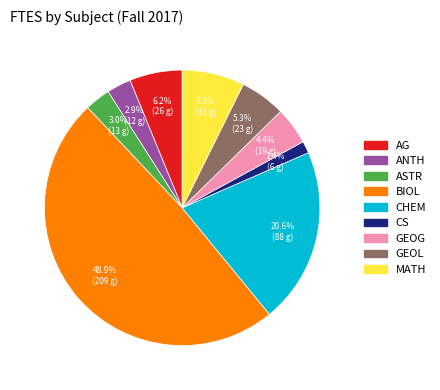

What portion of the pie excludes GEOG?

95.6%